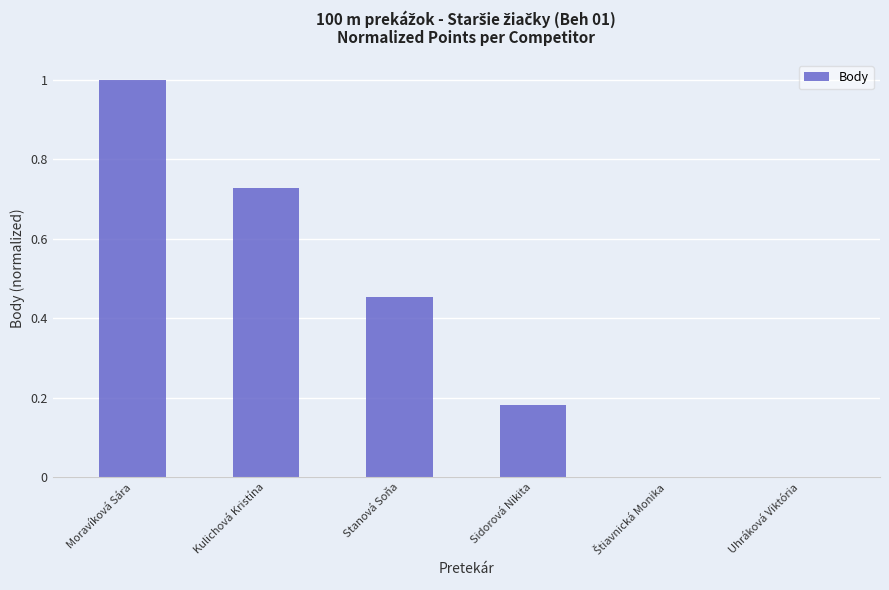

What is the sum of all values?

2.4